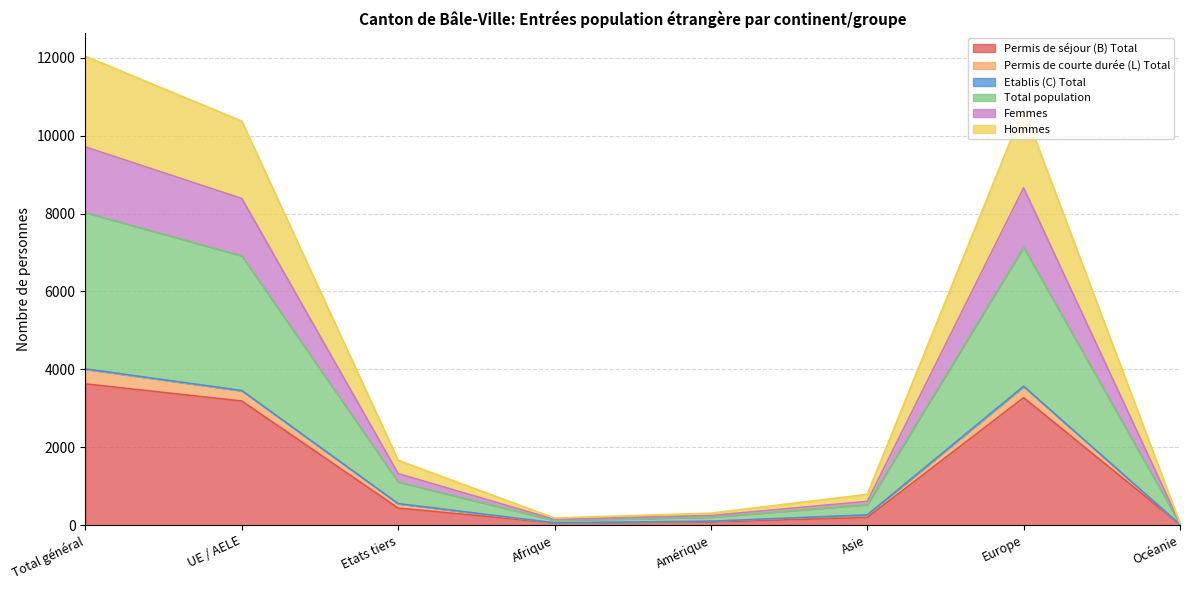

Which category has the highest value in the Permis de séjour (B) Total series?

Total général